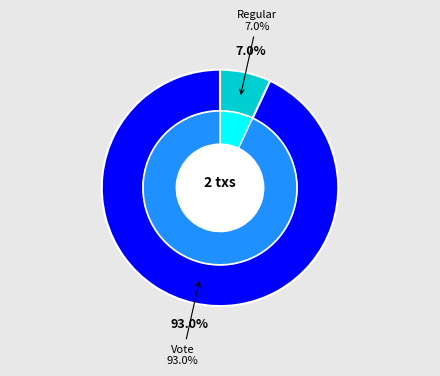

Which slice is the smallest?

Regular